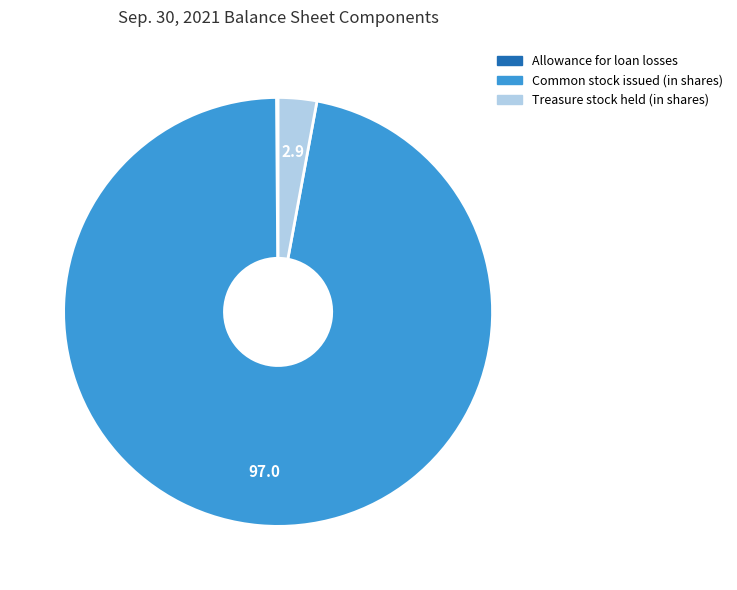

Between Treasure stock held (in shares) and Common stock issued (in shares), which is larger?

Common stock issued (in shares)